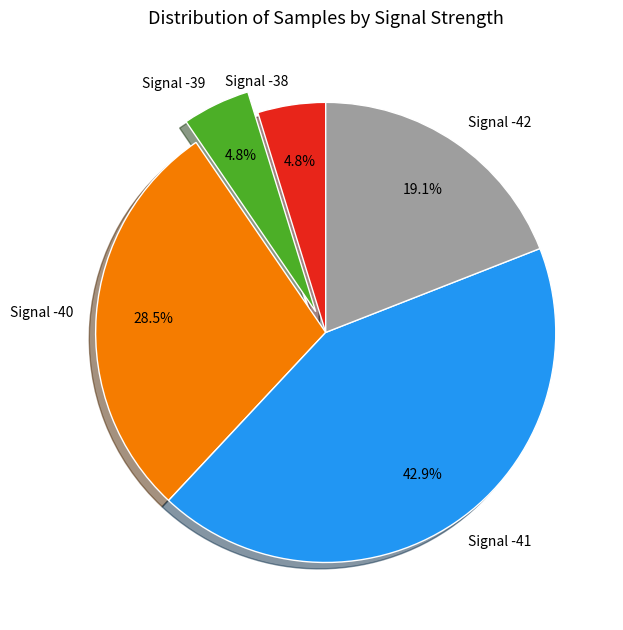

Approximately how many times larger is the value at Signal -38 compared to Signal -39?

1.0